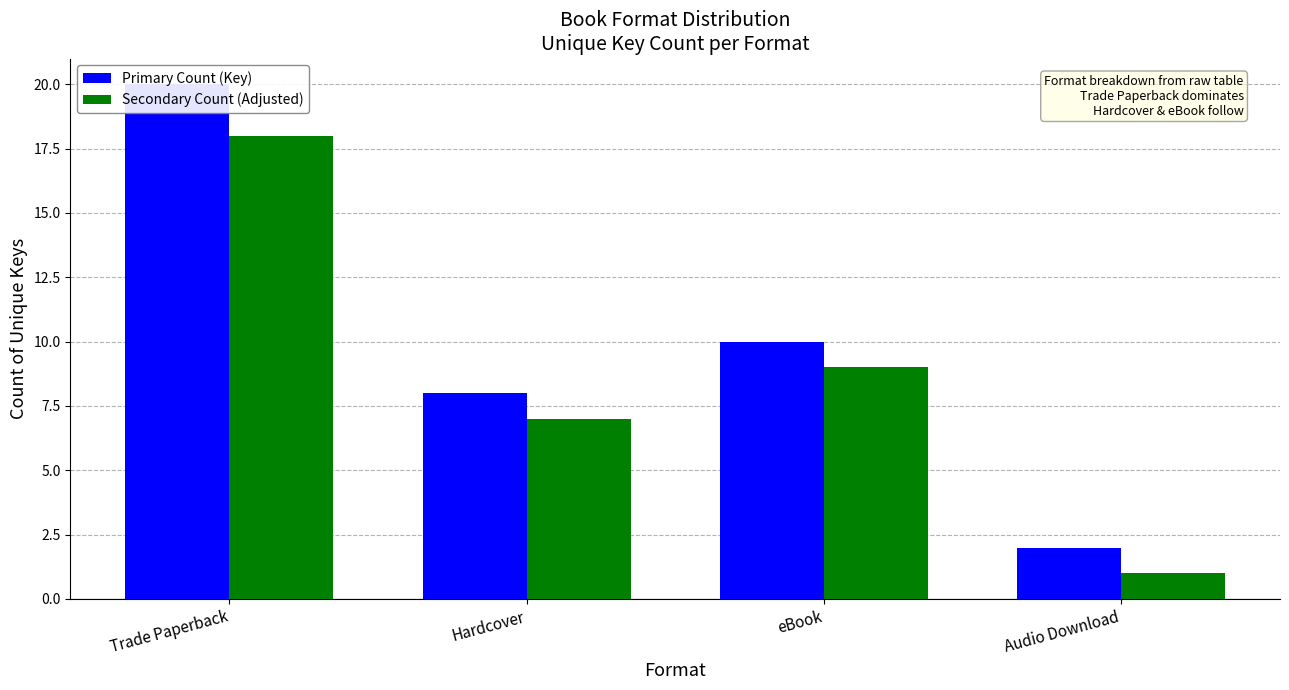

Is it true that Primary Count (Key) equals 8 at Hardcover?

True